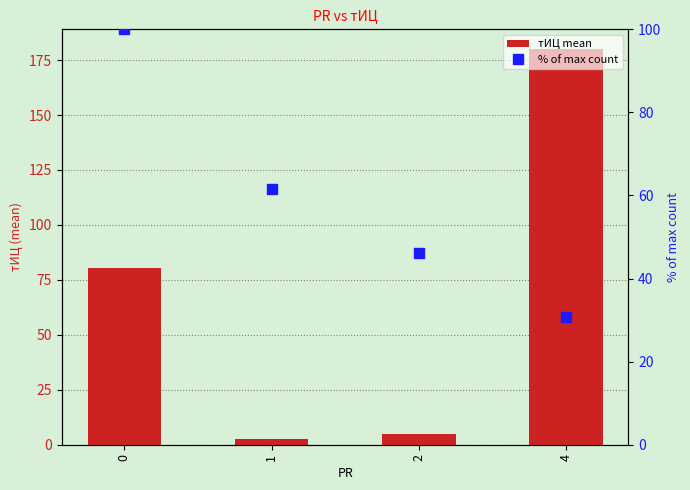

Reading left to right, what are all the values shown in this chart?

тИЦ mean: 0=80.4	1=2.5	2=5.0	4=180.0
% of max count: 0=100.0	1=61.5	2=46.2	4=30.8